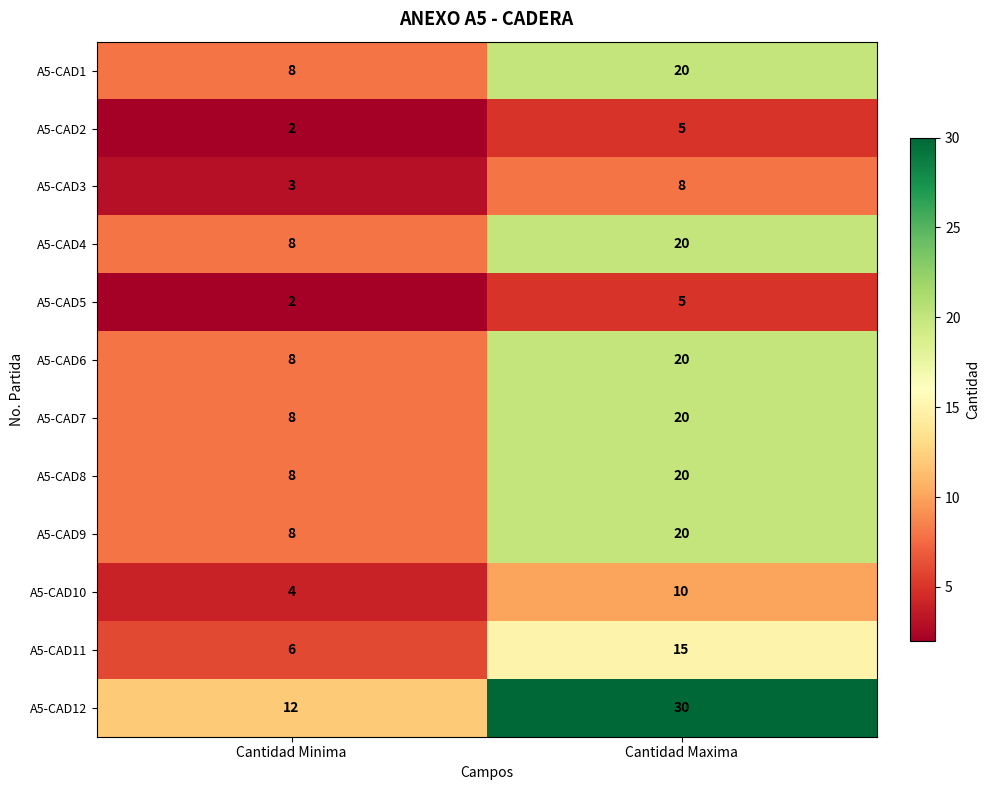

What is the difference between the maximum and minimum values in the A5-CAD2 series?

3